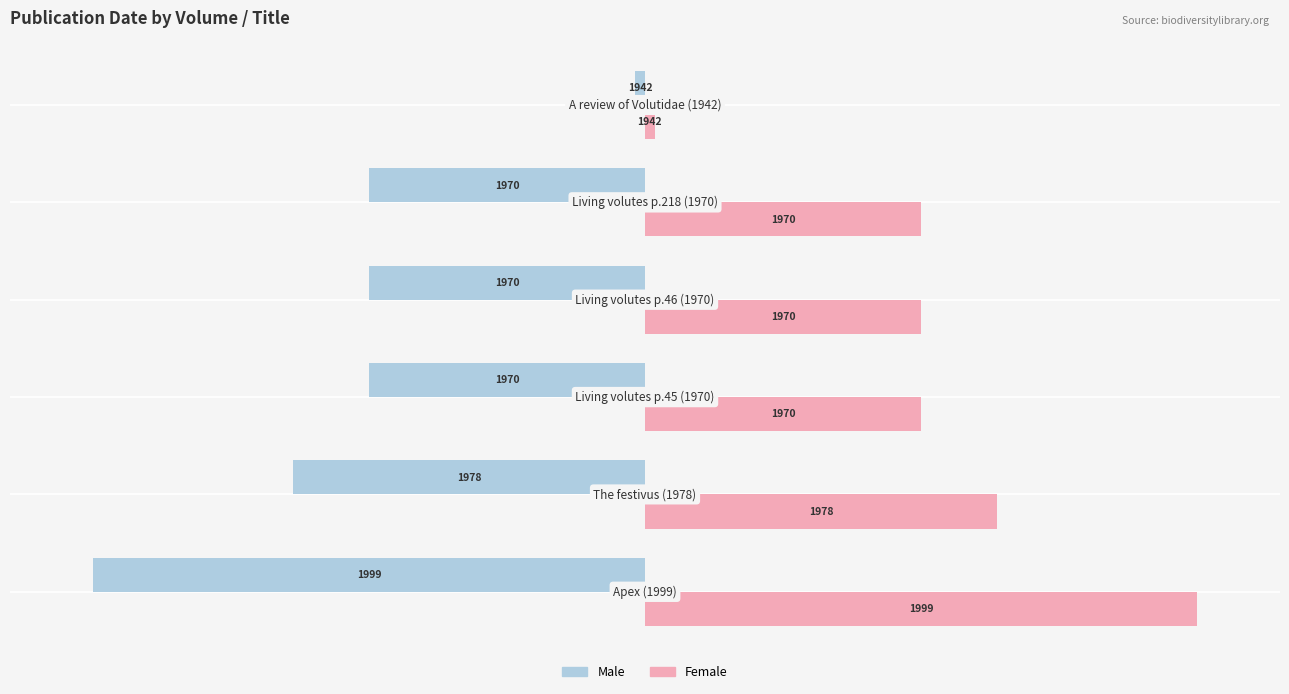

Which series has the largest range (max minus min)?

Male